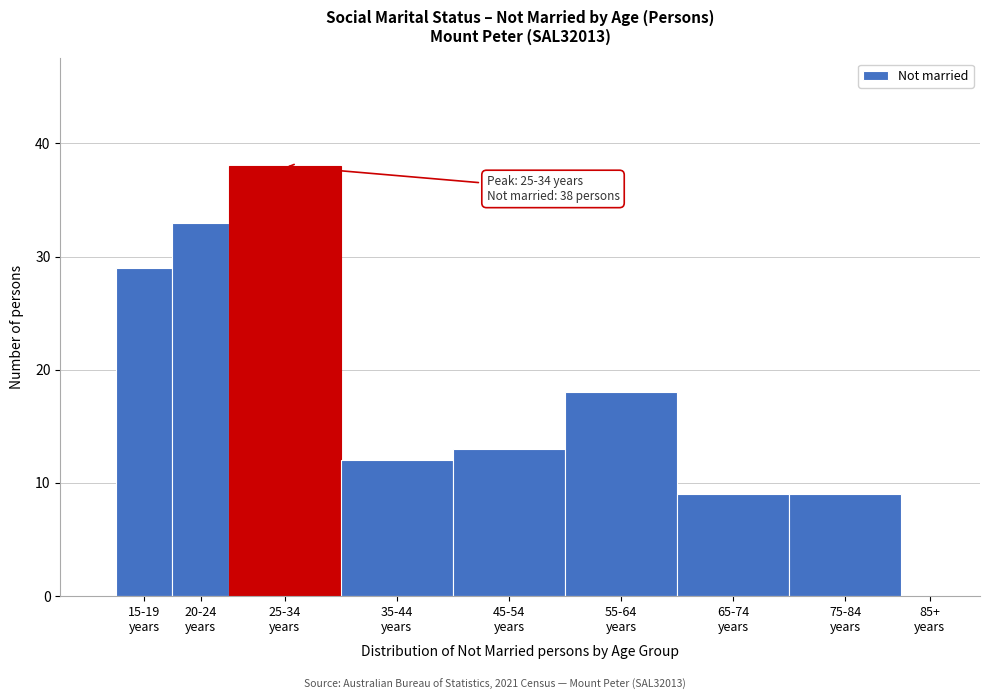

What is the greatest value displayed?

38